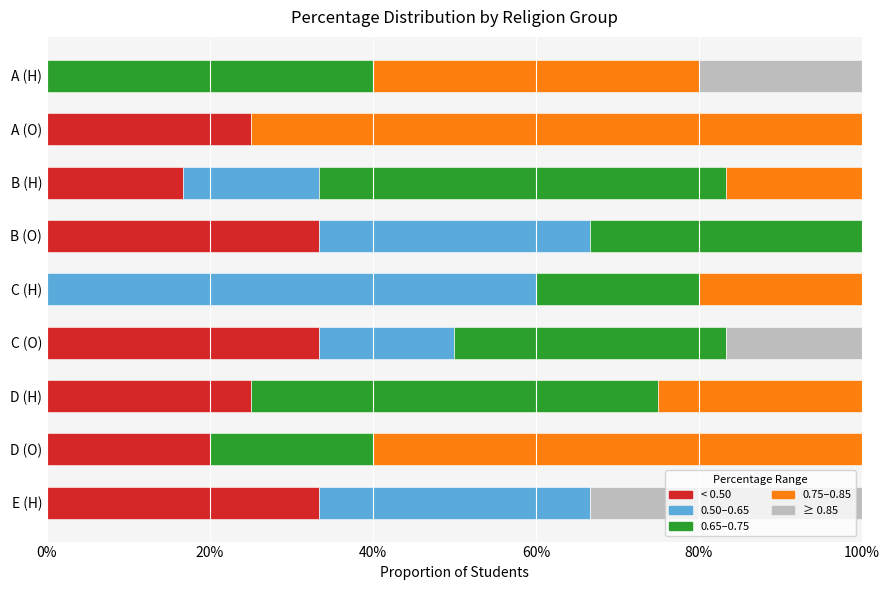

What are all the series names shown in the legend?

< 0.50, 0.50–0.65, 0.65–0.75, 0.75–0.85, ≥ 0.85